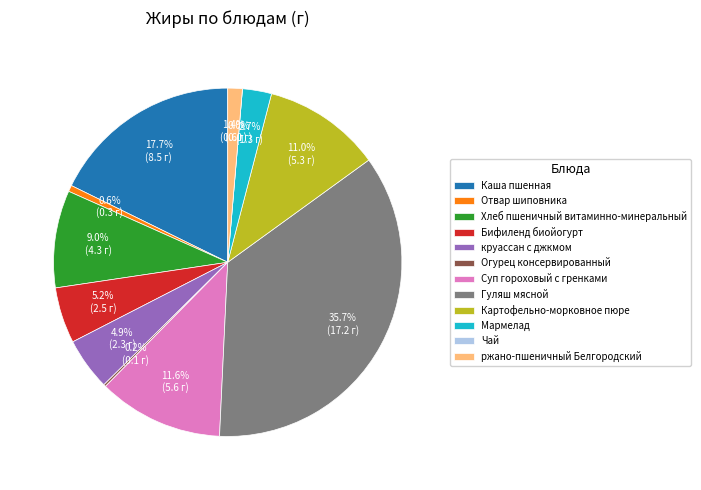

Rank the categories by value from lowest to highest.

Чай, Огурец консервированный, Отвар шиповника, ржано-пшеничный Белгородский, Мармелад, круассан с джкмом, Бифиленд биойогурт, Хлеб пшеничный витаминно-минеральный, Картофельно-морковное пюре, Суп гороховый с гренками, Каша пшенная, Гуляш мясной